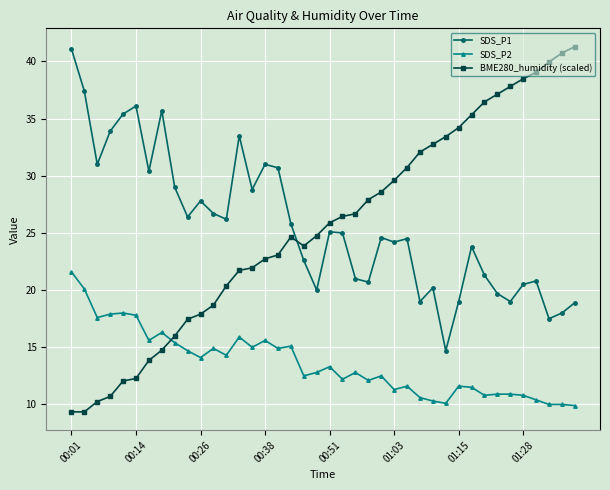

True or false: SDS_P1 has more than 2 interior local peaks.

True